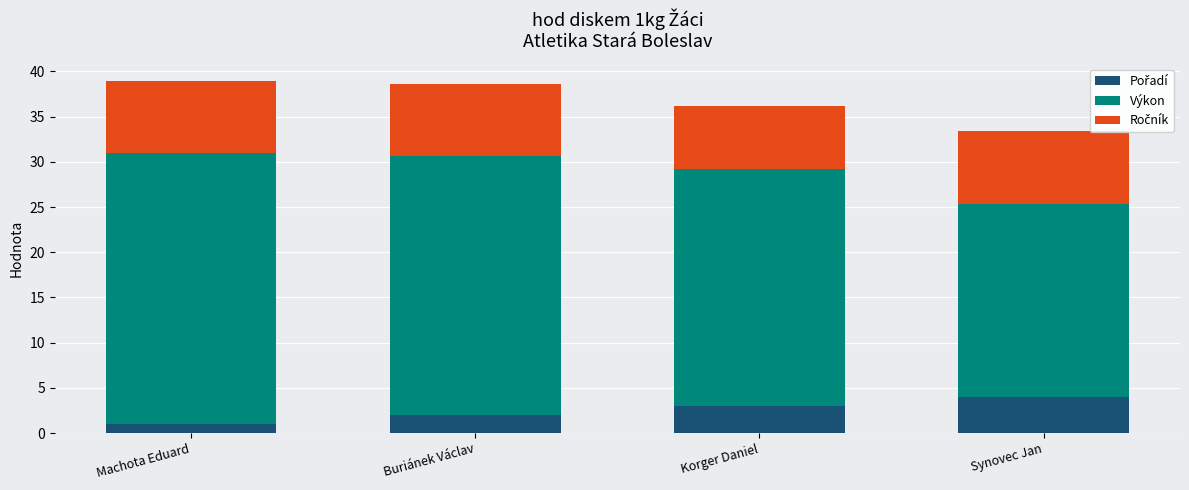

What is the total value across all series at Korger Daniel?

36.2